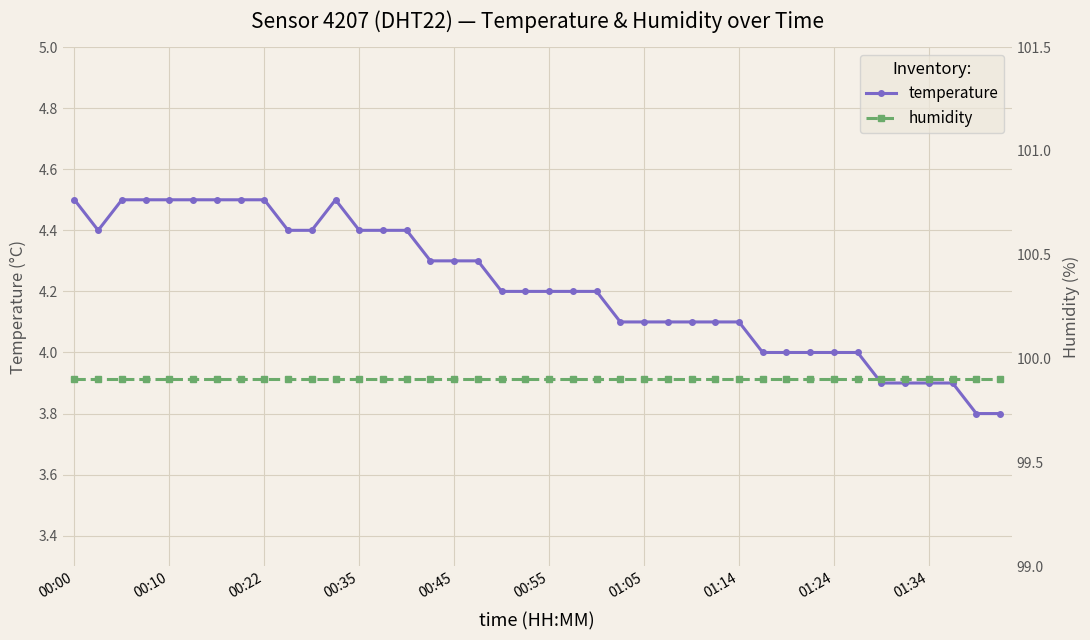

What is the lowest value of the temperature series?

3.8